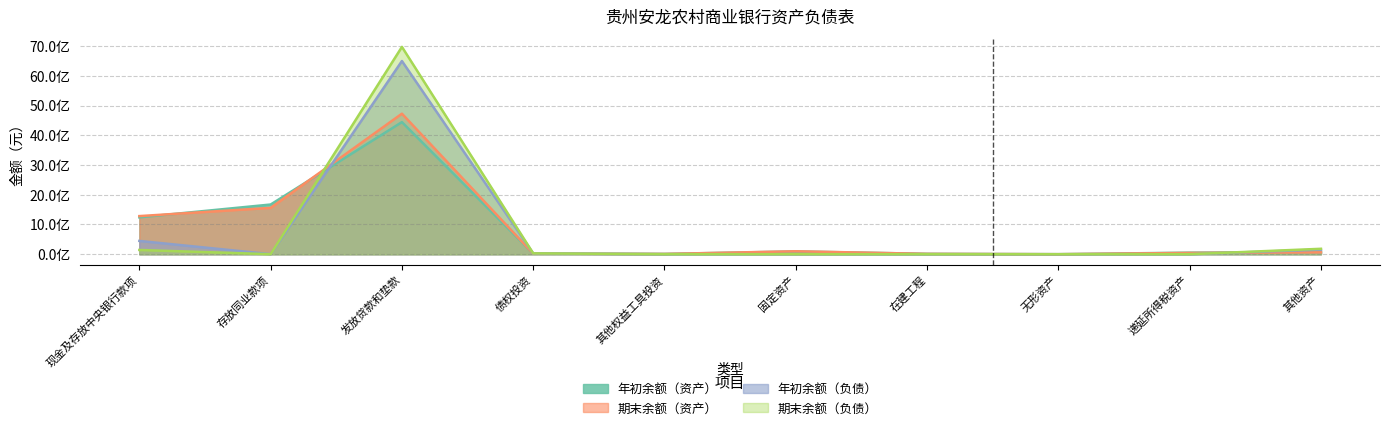

List the series in order of their overall mean, lowest first.

年初余额（负债）, 期末余额（负债）, 年初余额（资产）, 期末余额（资产）